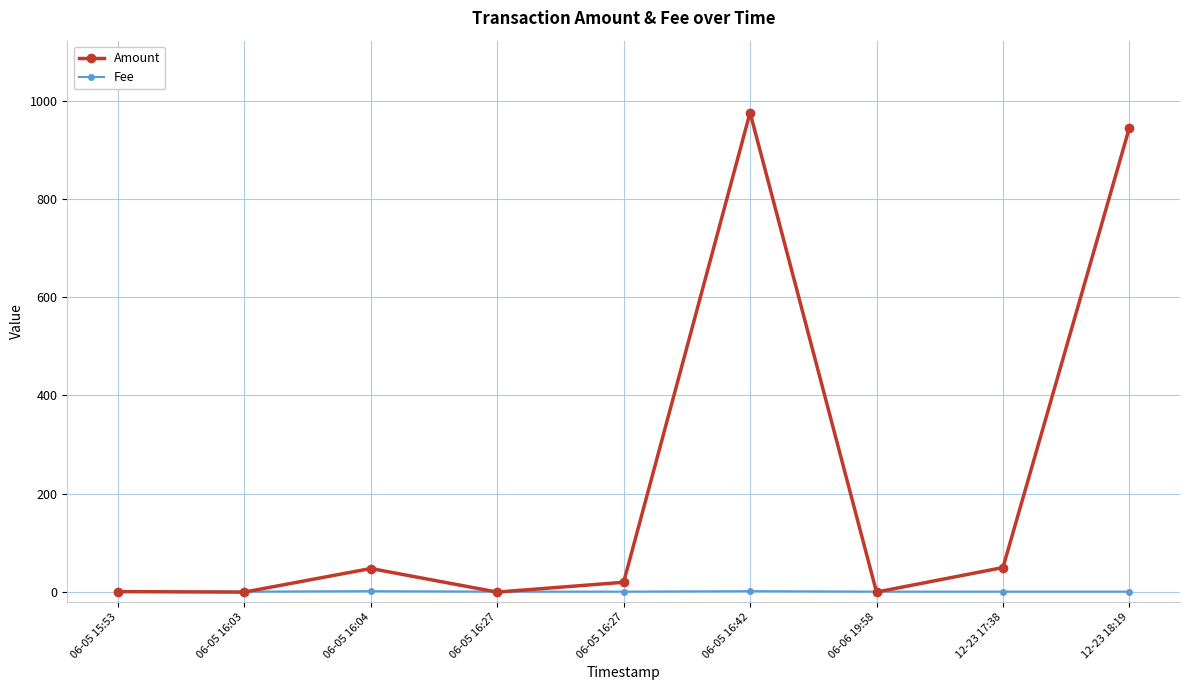

What is the lowest value of the Fee series?

1.0